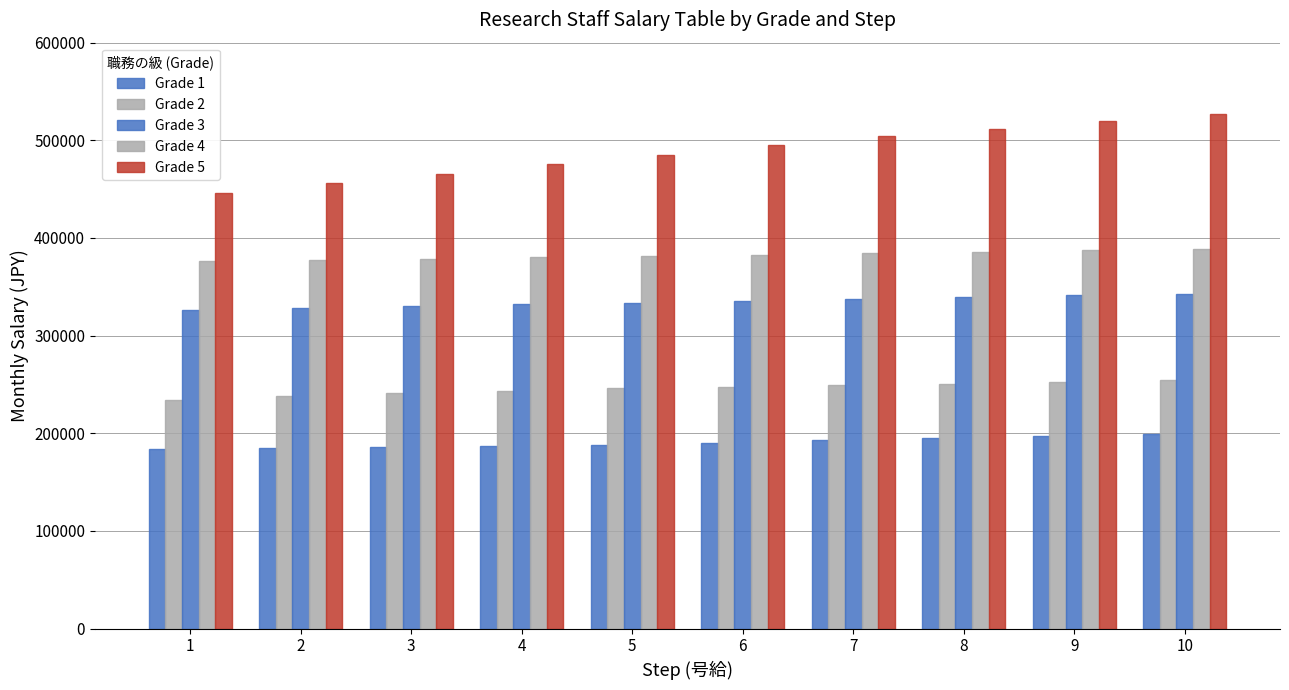

How many bars are there in each group?

5